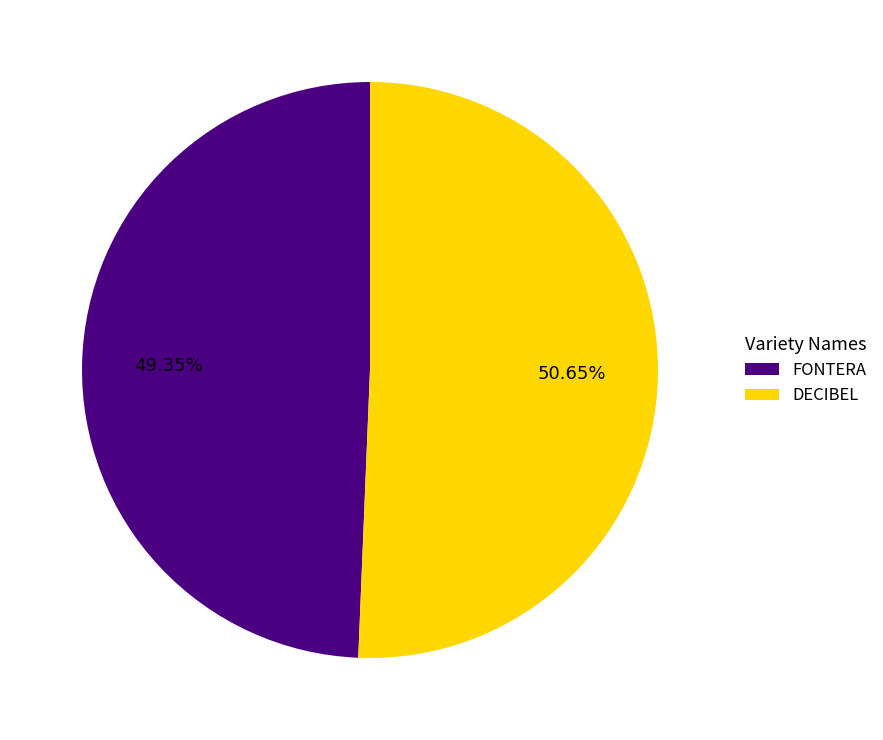

Approximately how many times larger is the value at DECIBEL compared to FONTERA?

1.0